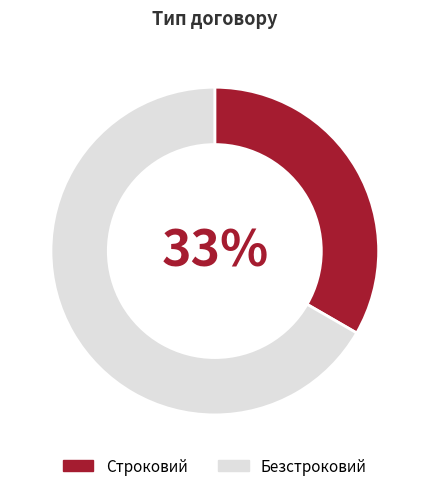

What is the ratio of the value at Безстроковий to the value at Строковий?

2.0